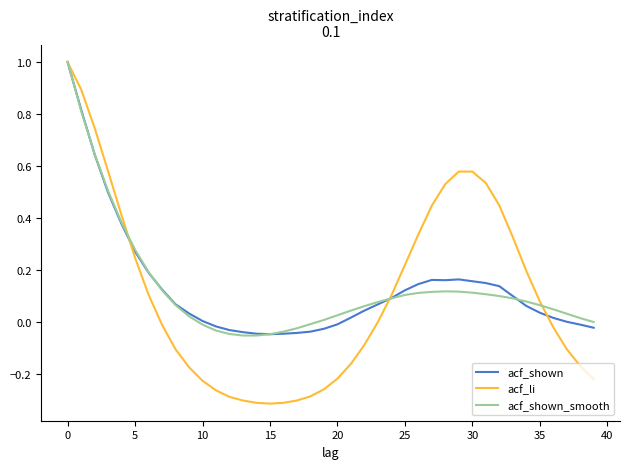

What is the maximum value for acf_li?

1.0